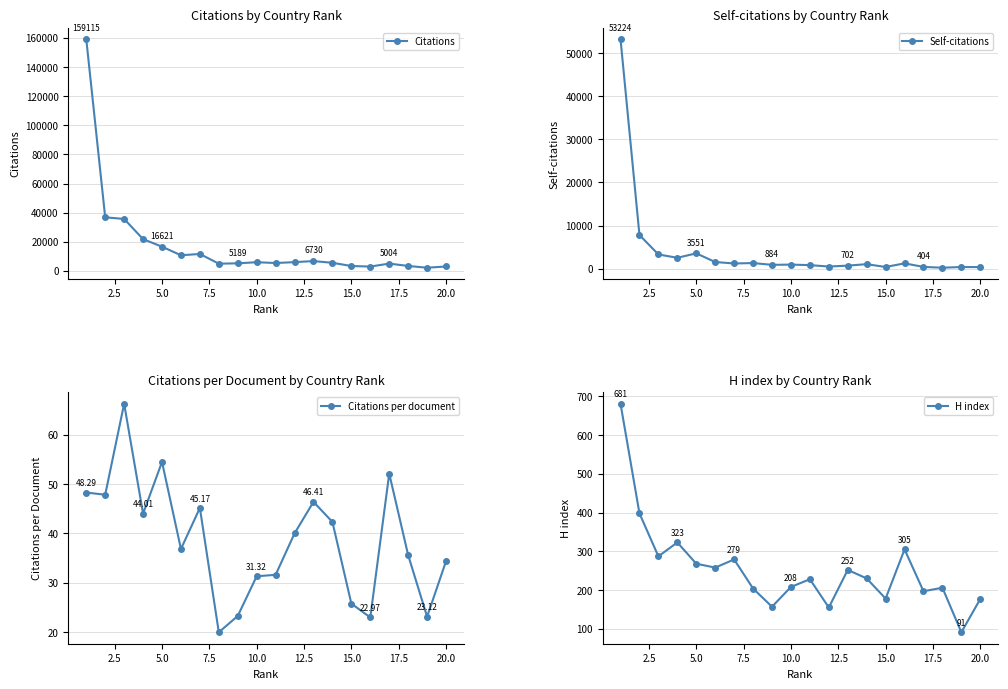

True or false: Citations and Self-citations intersect in this chart.

False